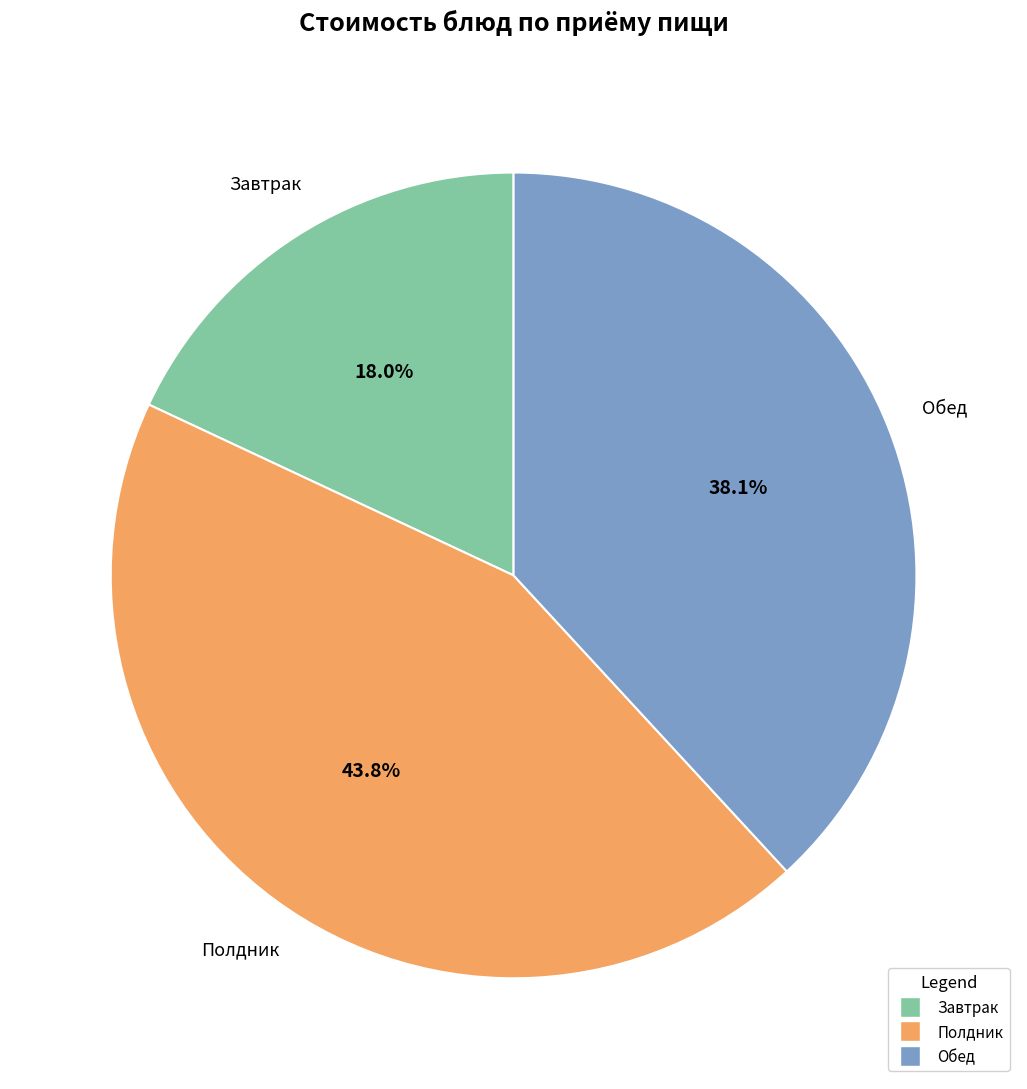

Is there a majority slice in this chart?

No